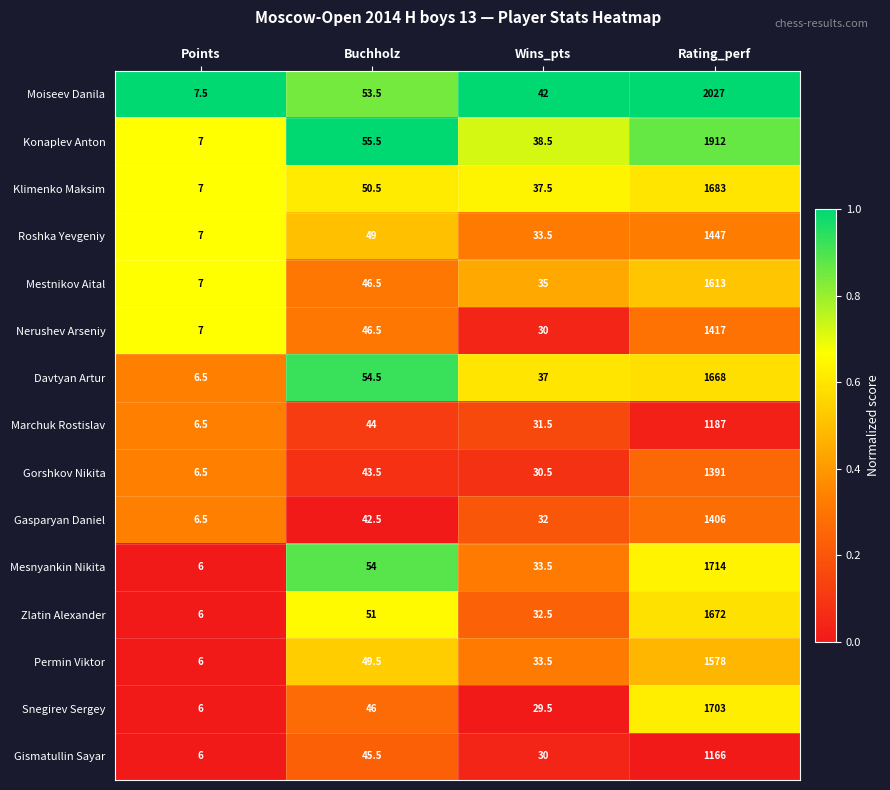

Which series has the largest total across all categories?

Moiseev Danila